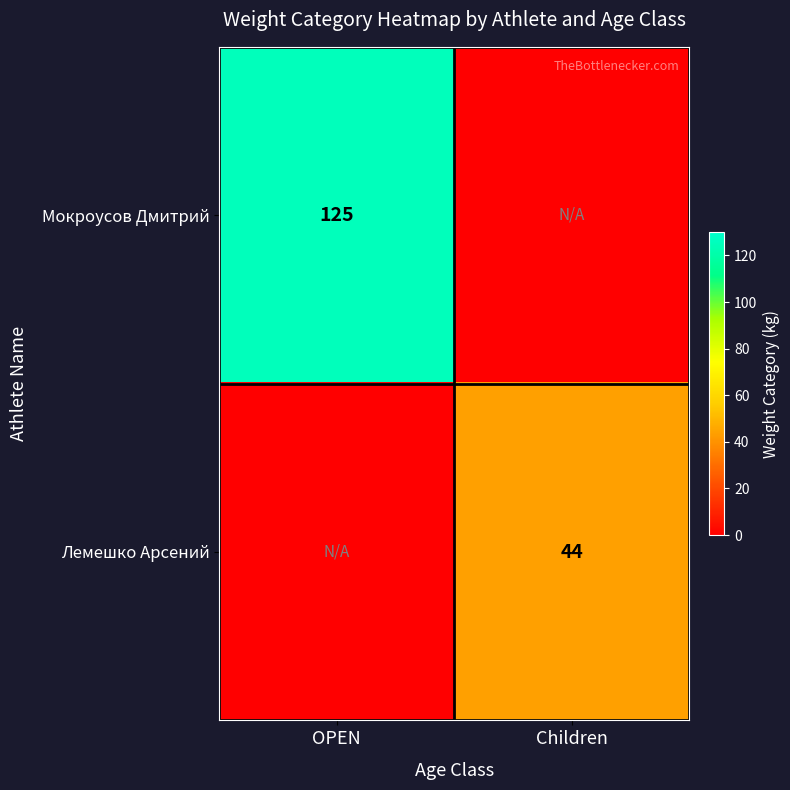

The value of Лемешко Арсений at Children is 14. True or false?

False